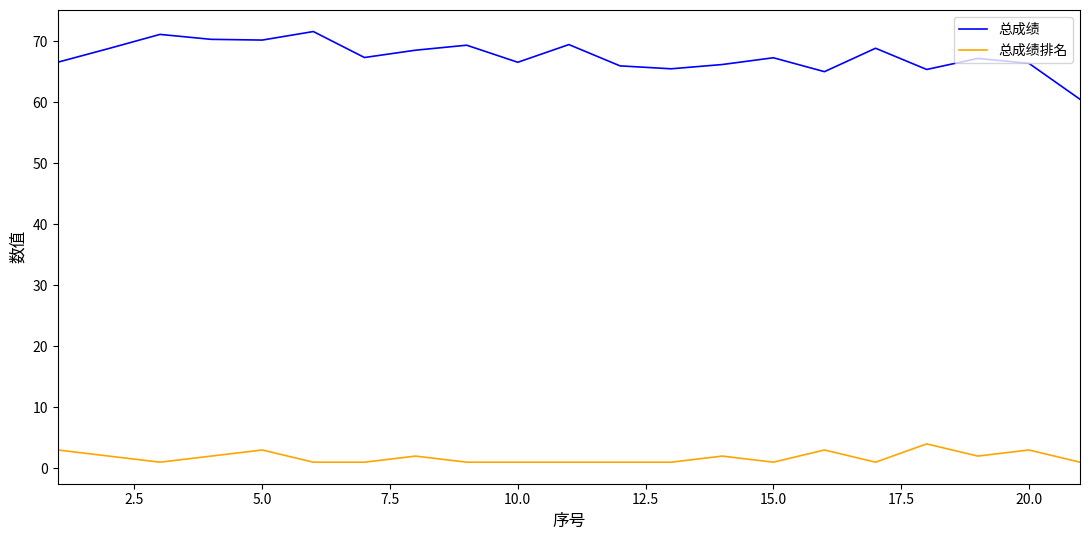

Which series has the largest total across all categories?

总成绩